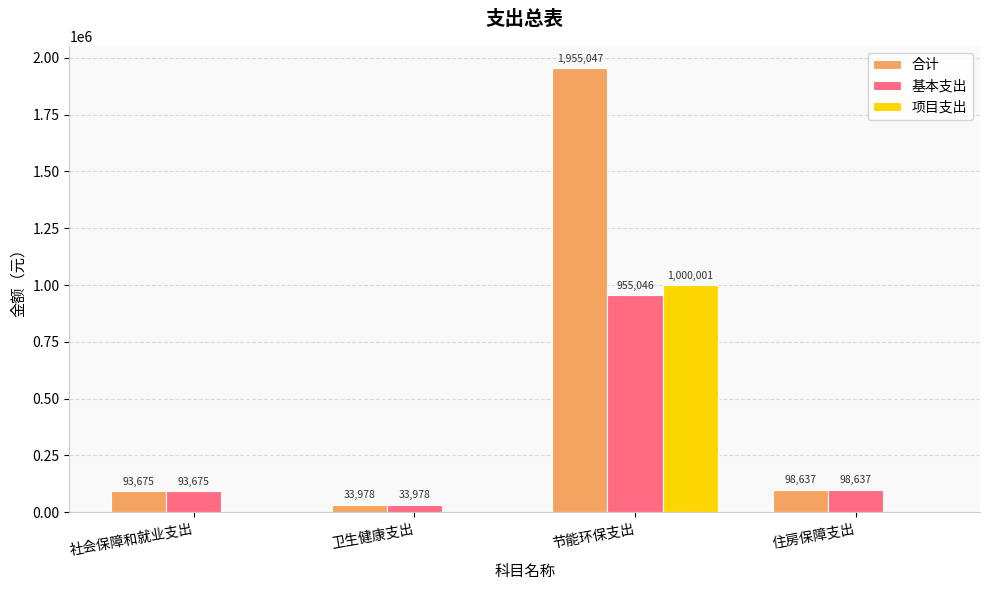

Between 卫生健康支出 and 节能环保支出, which series saw the biggest shift?

合计